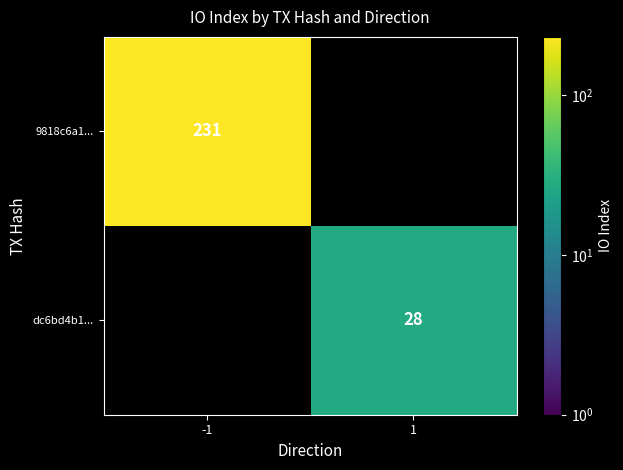

Is it true that dc6bd4b1... equals 28 at 1?

True